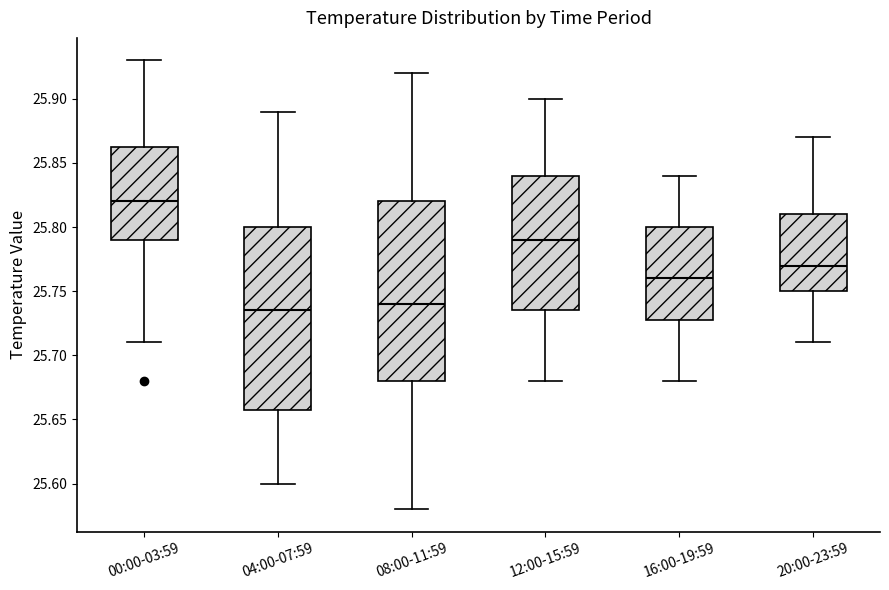

Where does the upper whisker of the box for 08:00-11:59 end on the y-axis? The values are not printed on the chart, so give them approximately, as read against the axis.

25.920